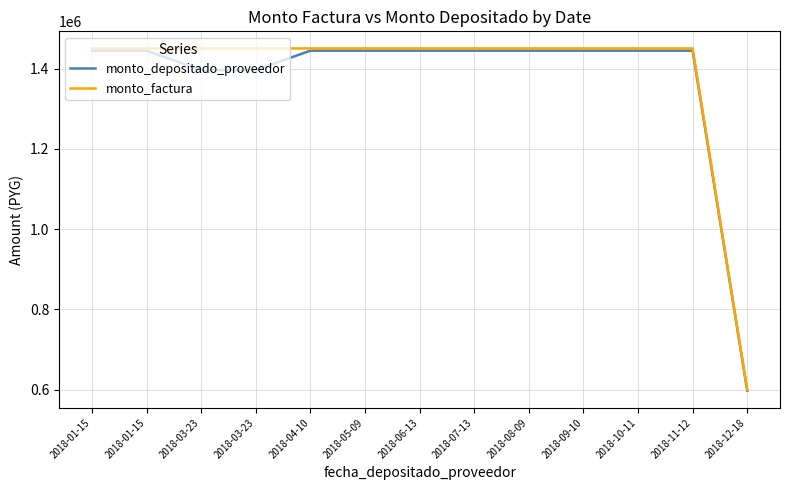

True or false: monto_factura and monto_depositado_proveedor intersect in this chart.

False